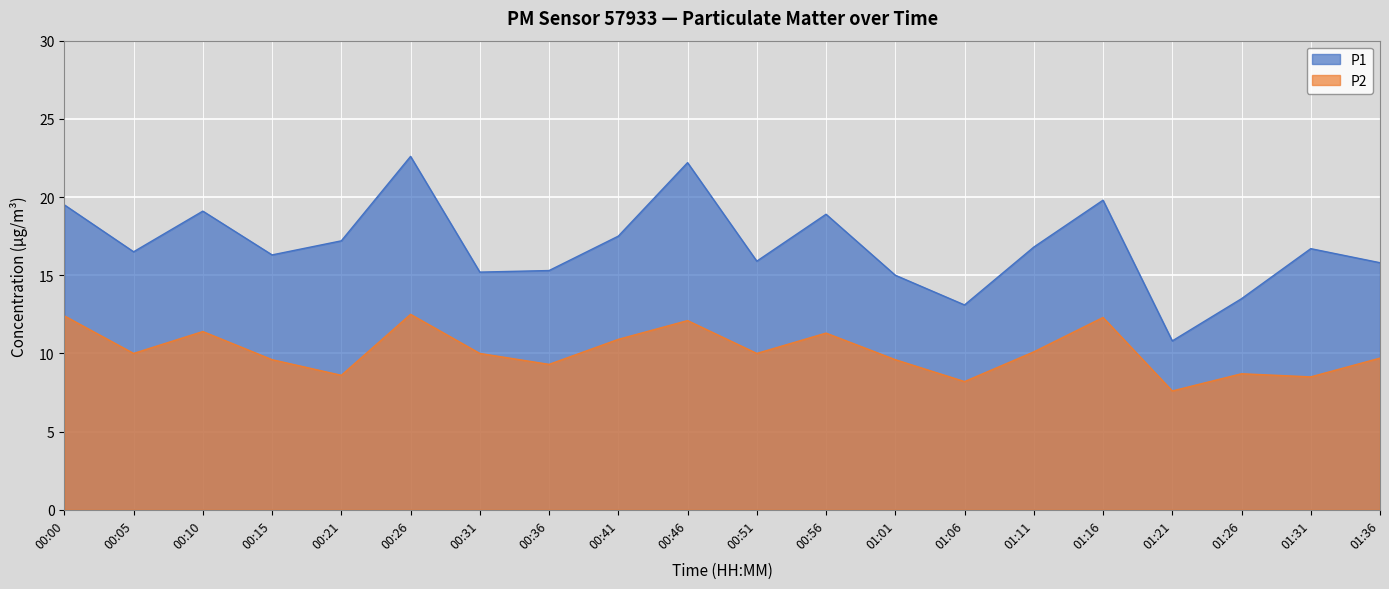

What is the minimum value for P1?

10.8